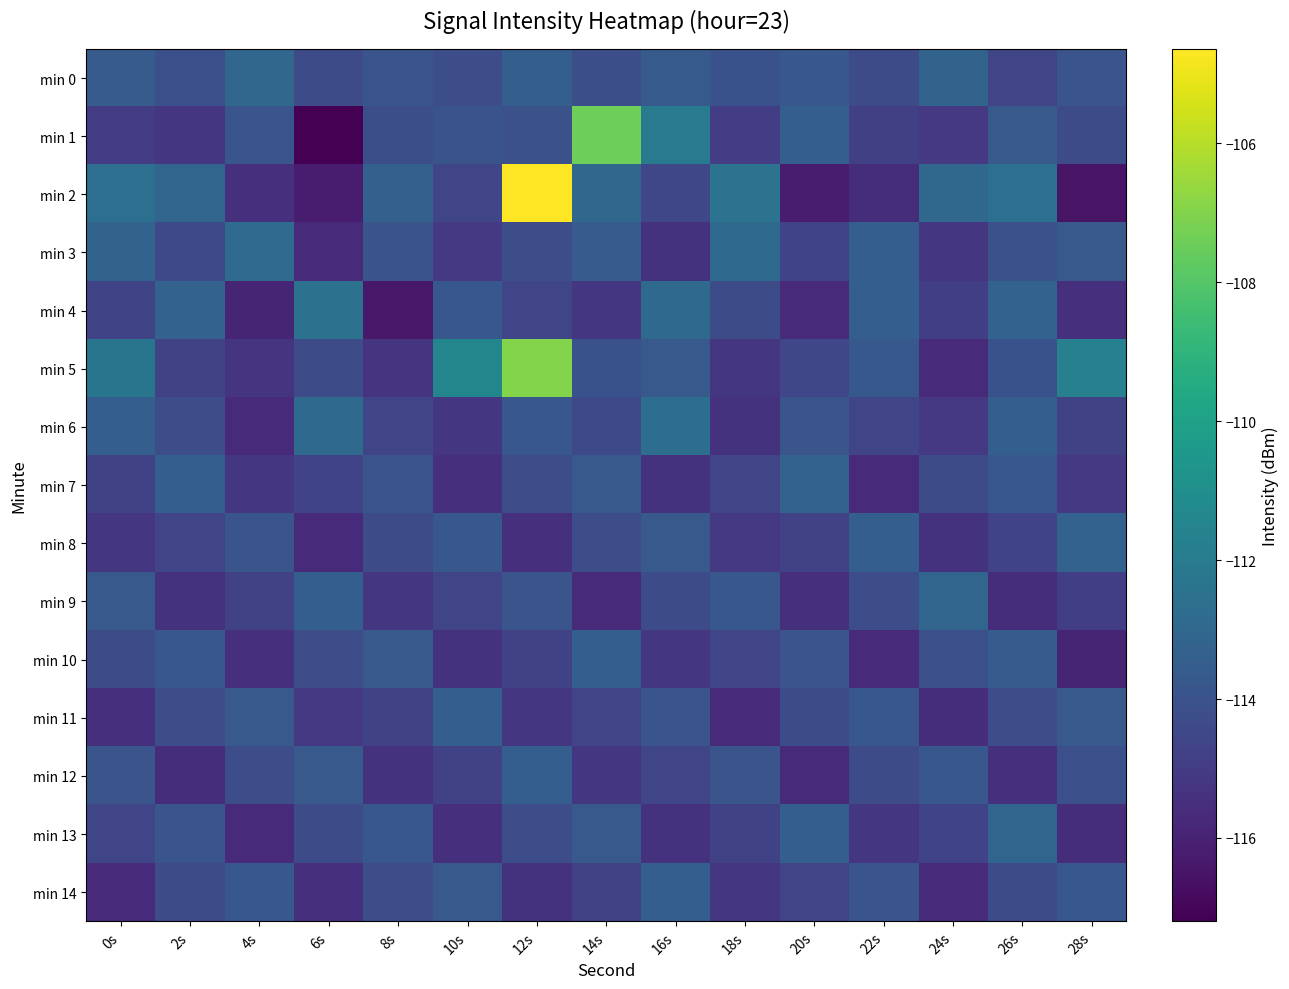

At which category is the sum across all series the highest?

12s